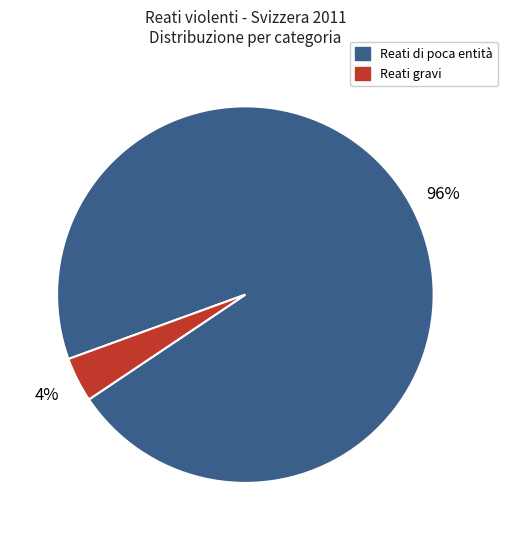

Does any single category account for the majority?

Yes